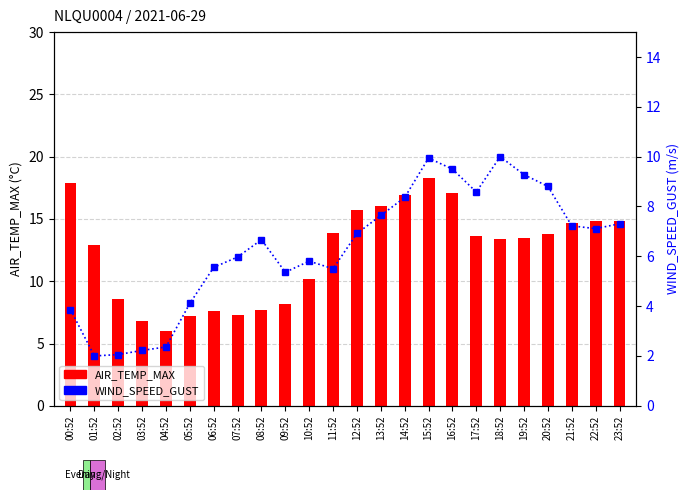

What are all the series names shown in the legend?

AIR_TEMP_MAX, WIND_SPEED_GUST